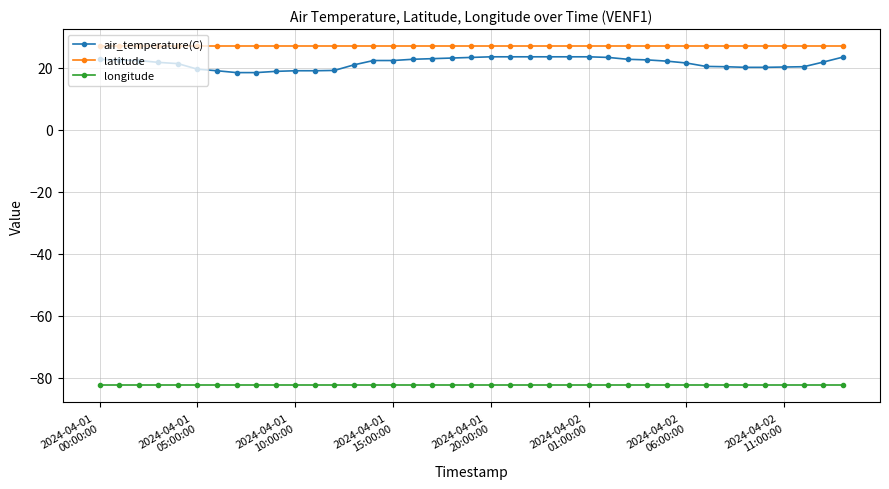

What is the highest value of the longitude series?

-82.5